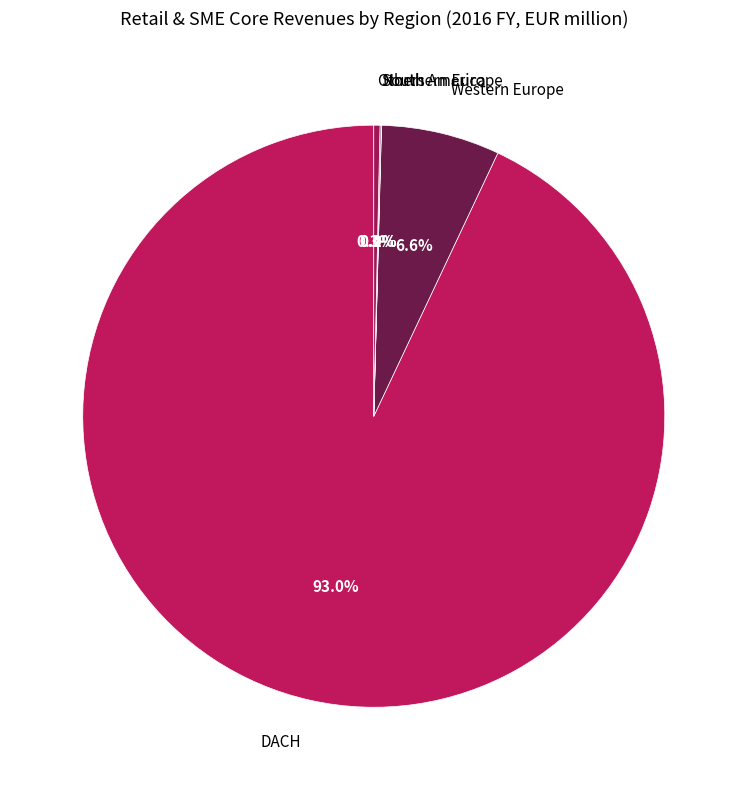

What percentage is NOT represented by Western Europe?

93.4%